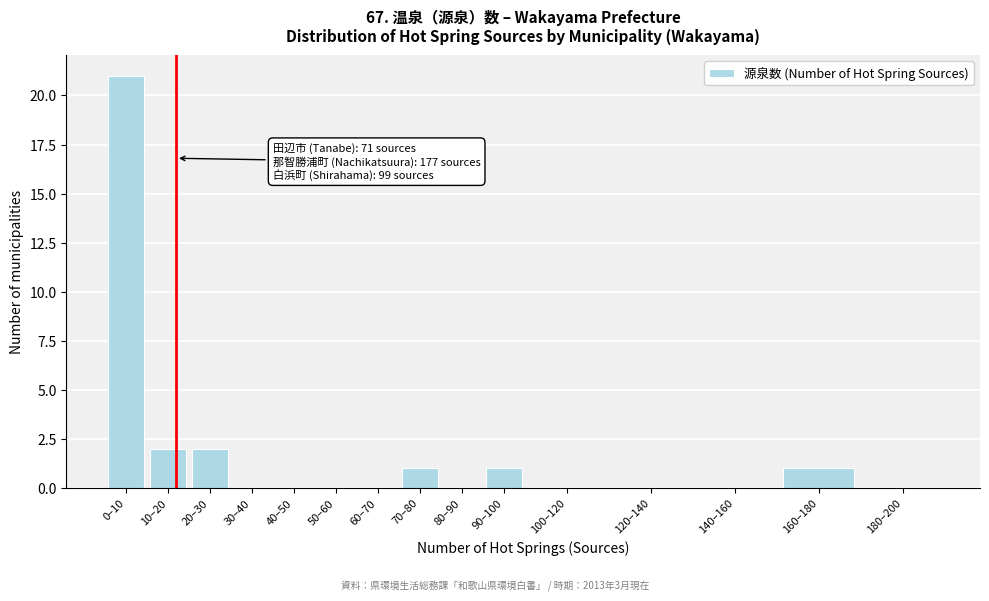

Reading left to right, list all the values displayed in this chart.

0–10=21	10–20=2	20–30=2	30–40=0	40–50=0	50–60=0	60–70=0	70–80=1	80–90=0	90–100=1	100–120=0	120–140=0	140–160=0	160–180=1	180–200=0